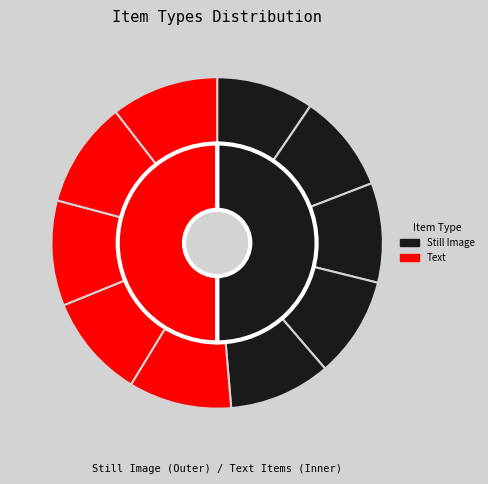

How many segments does this pie chart have?

5